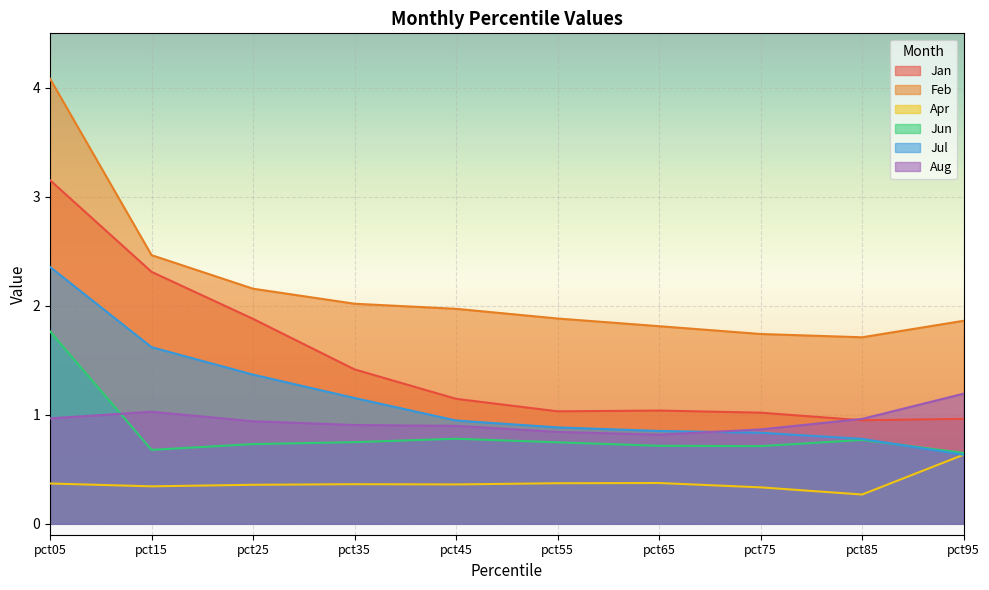

Which series has the largest range (max minus min)?

Feb